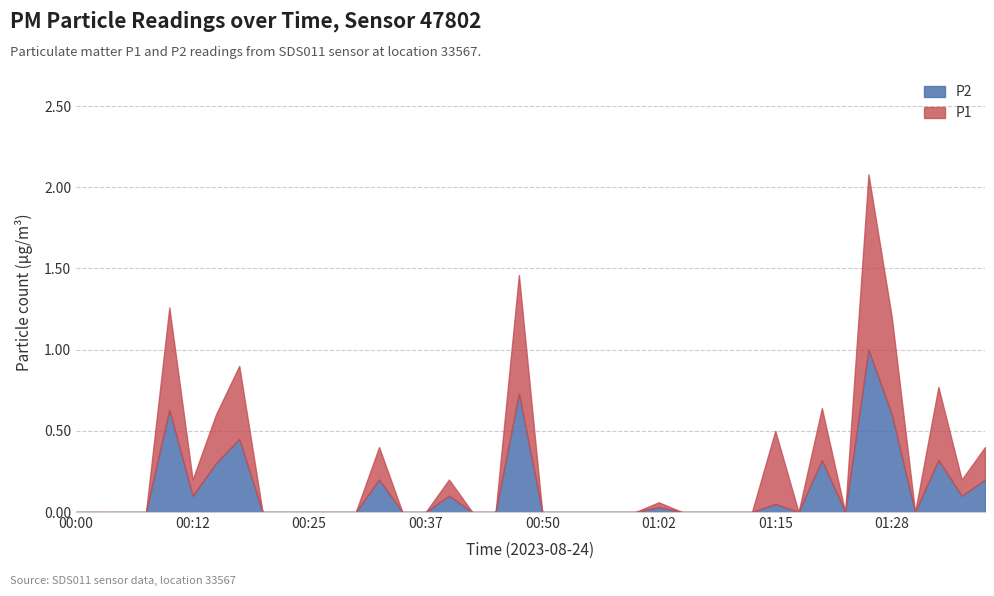

What is the highest value of the P2 series?

1.0